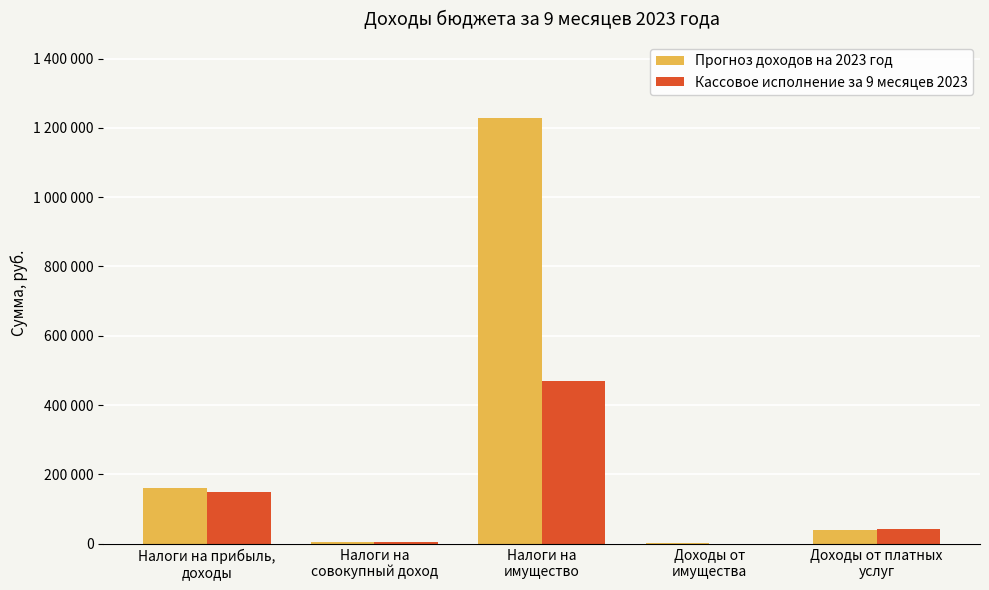

What is the label of the 1st bar from the right?

Доходы от платных
услуг